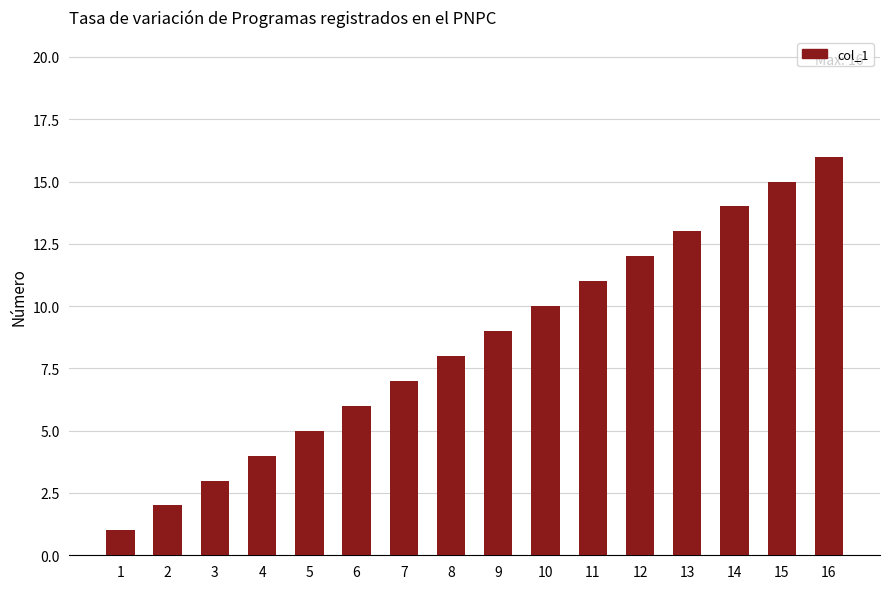

True or false: the data shows 10 at 16.

False